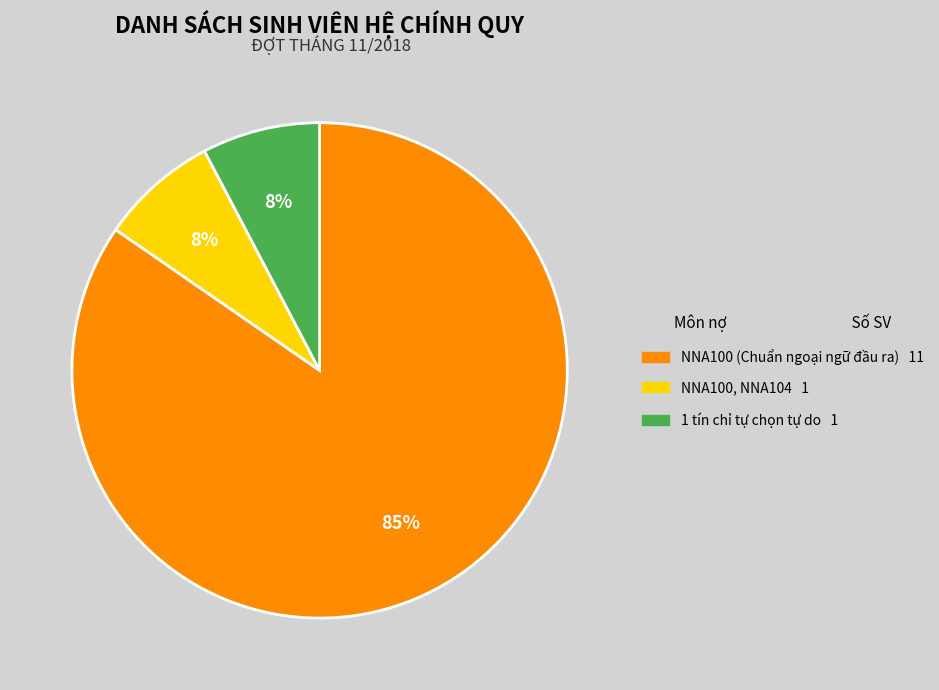

Is there any slice that represents more than half of the pie?

Yes